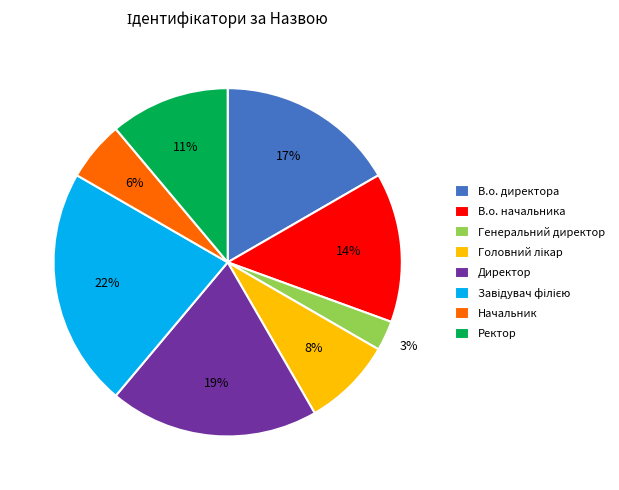

To the nearest percent, what portion does Генеральний директор represent?

3%